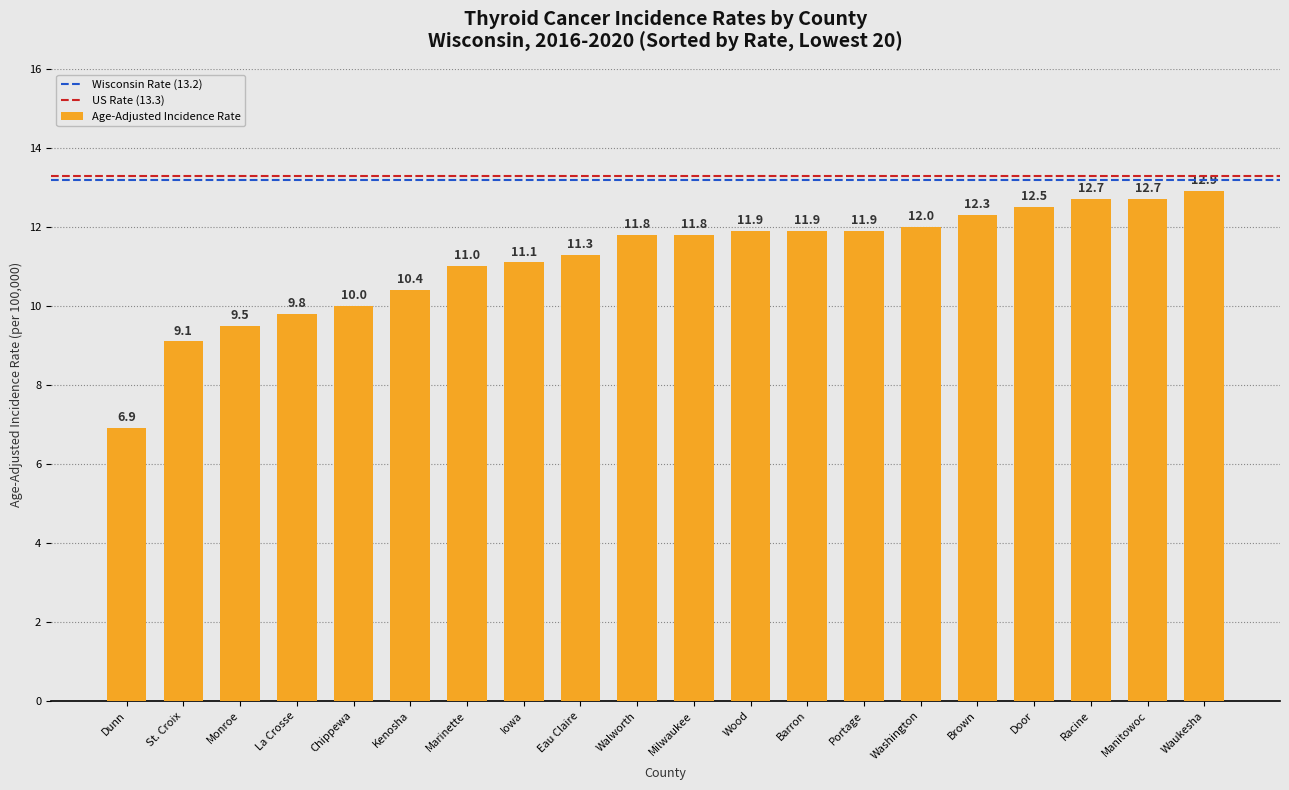

Reading left to right, extract all data points from this chart.

6.9	9.1	9.5	9.8	10.0	10.4	11.0	11.1	11.3	11.8	11.8	11.9	11.9	11.9	12.0	12.3	12.5	12.7	12.7	12.9